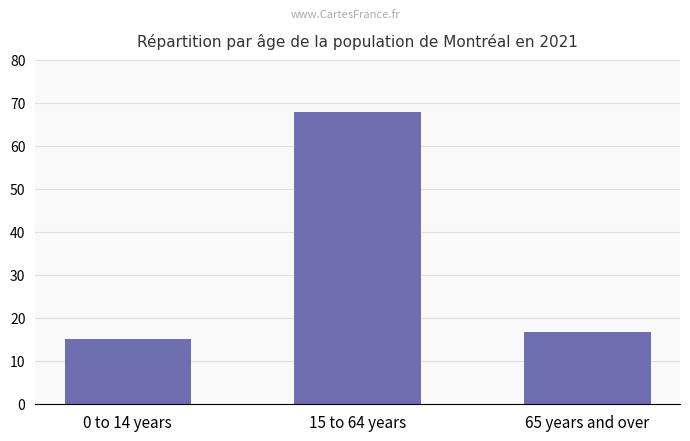

Count the number of categories in the chart.

3